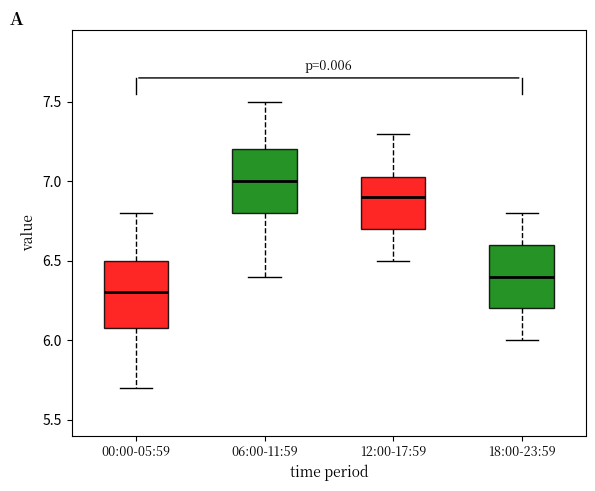

Which box's median line is the highest?

06:00-11:59